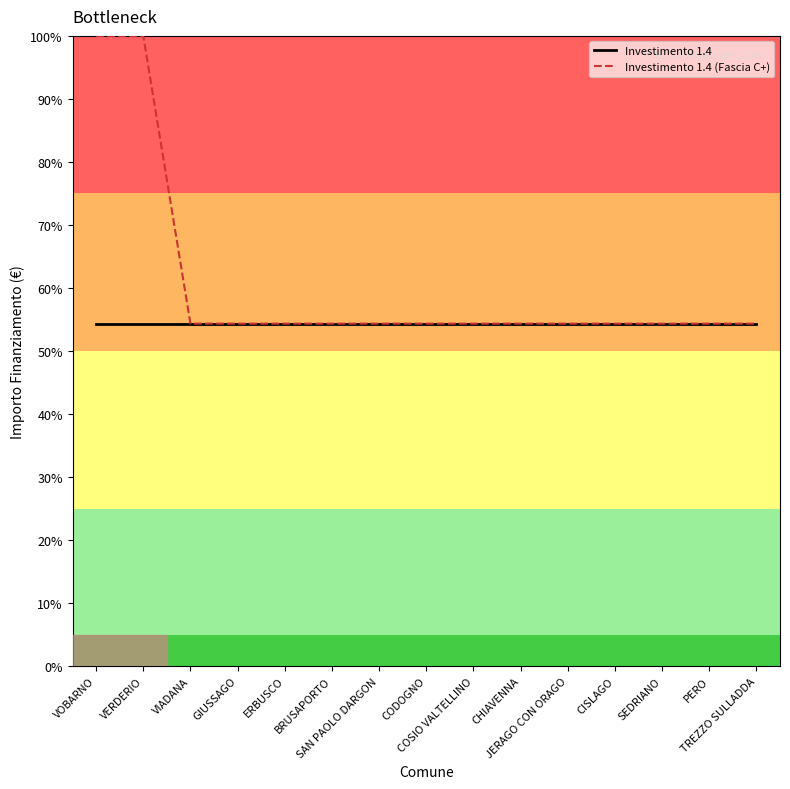

True or false: Investimento 1.4 and Investimento 1.4 (Fascia C+) cross at least once.

False